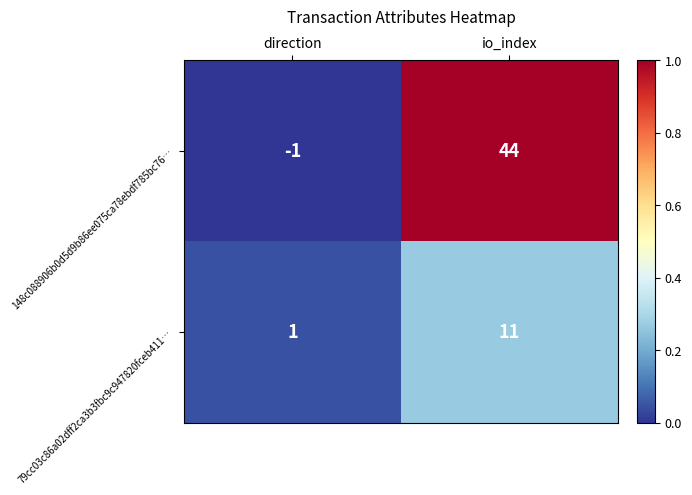

At how many categories does at least one series exceed 0?

2